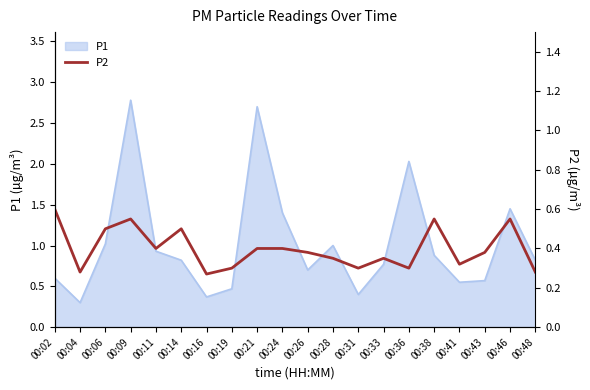

True or false: P1 has a value of 0.6 at 00:43.

True